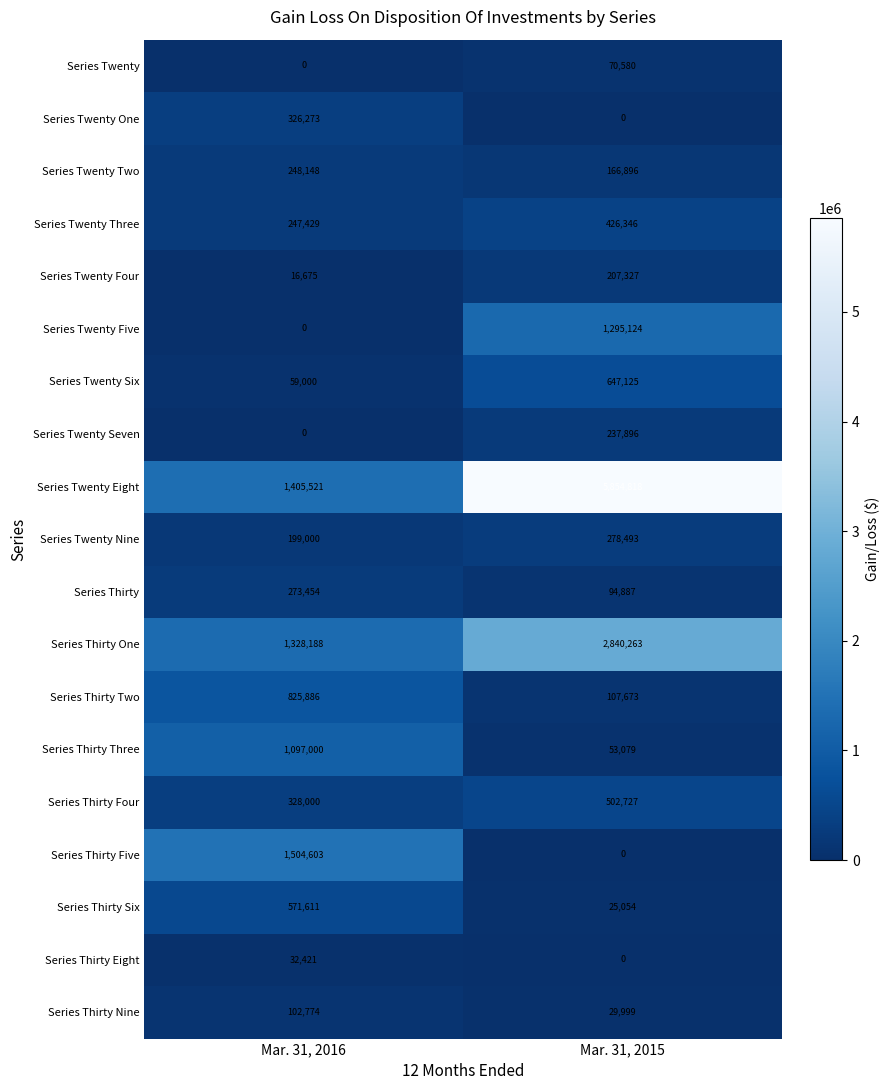

Which label corresponds to the largest value in the chart?

Mar. 31, 2015